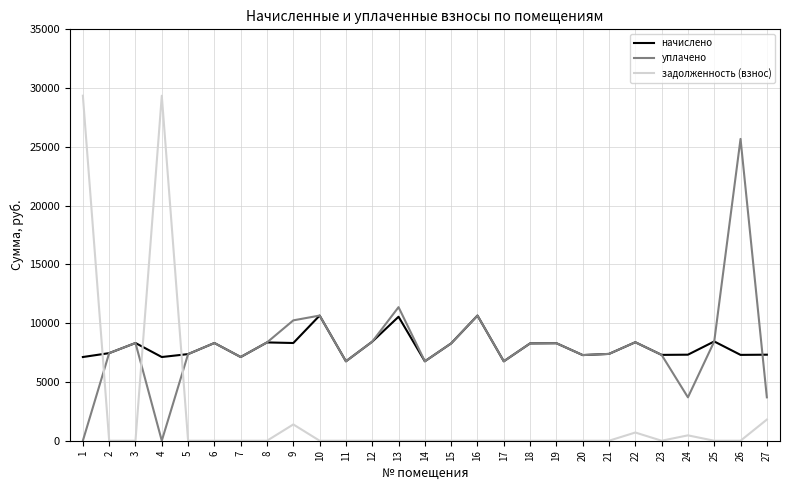

What is the highest value of the начислено series?

10648.1